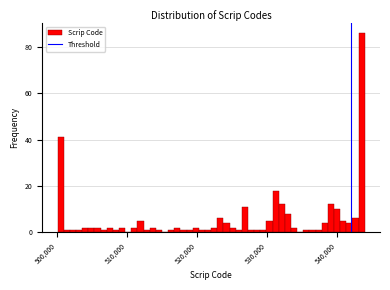

Read against the x-axis, roughly where is the centre of the tallest bar?

544000